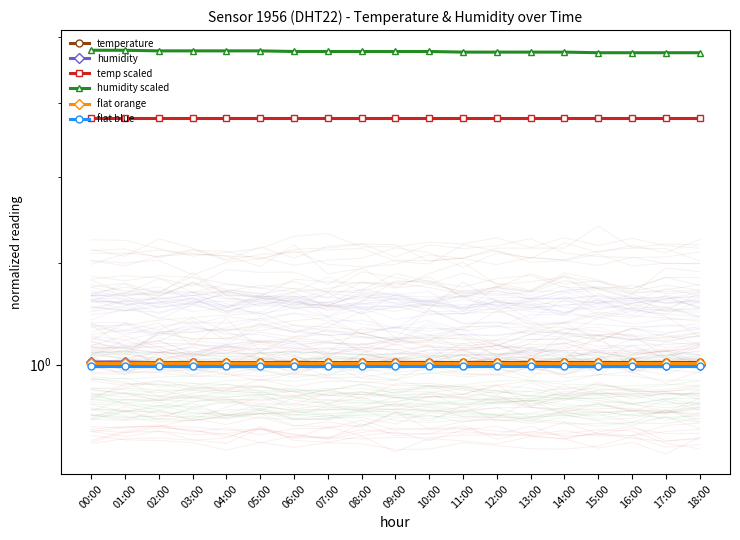

At which category is the sum across all series the highest?

00:00